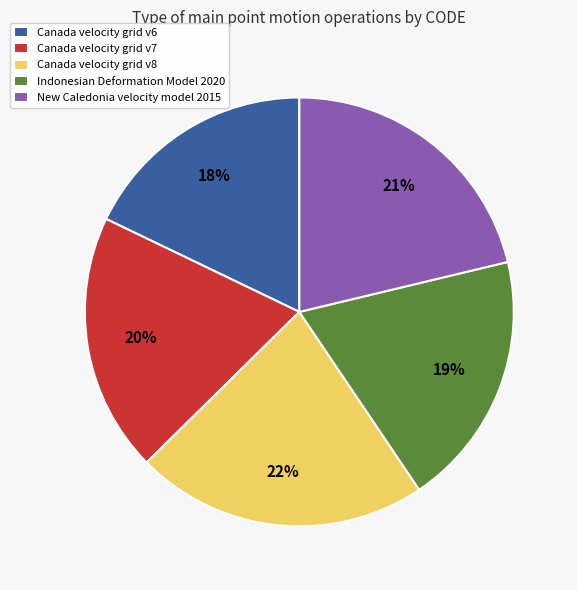

The Canada velocity grid v7 slice represents 20% of the pie. True or false?

True